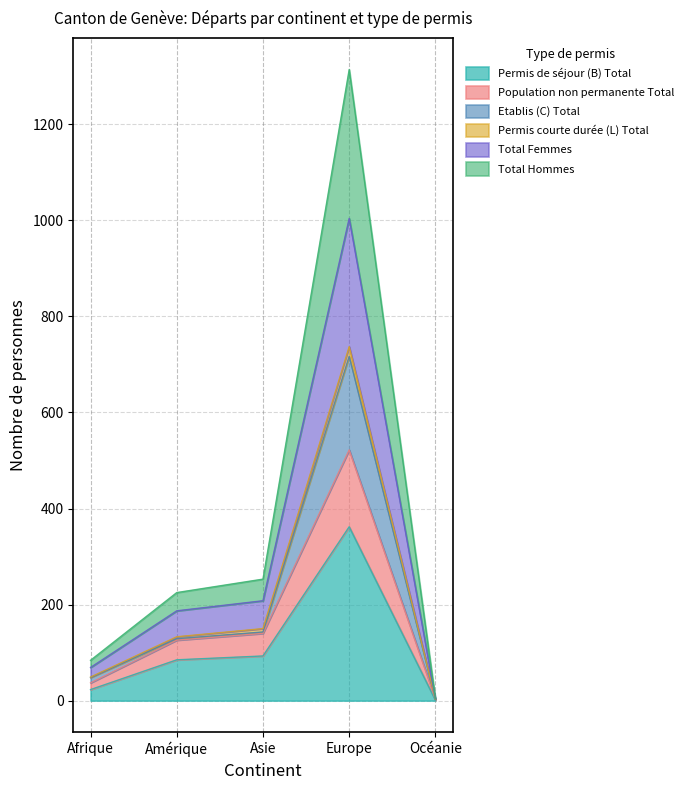

The value of Permis de séjour (B) Total at Europe is 362. True or false?

True